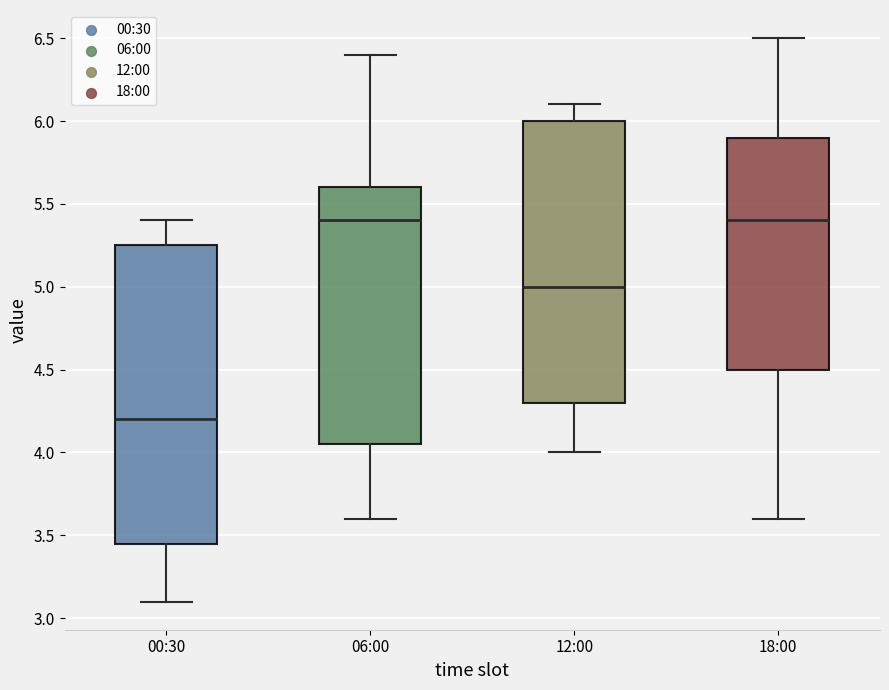

Reading left to right, transcribe this box plot: for each box, give where its median line is, the range the box spans, and where its two whiskers end, as read against the y-axis. The values are not printed on the chart, so give them approximately, as read against the axis.

00:30: median 4.20, box 3.45 to 5.25, whiskers 3.10 to 5.40
06:00: median 5.40, box 4.05 to 5.60, whiskers 3.60 to 6.40
12:00: median 5.00, box 4.30 to 6.00, whiskers 4.00 to 6.10
18:00: median 5.40, box 4.50 to 5.90, whiskers 3.60 to 6.50